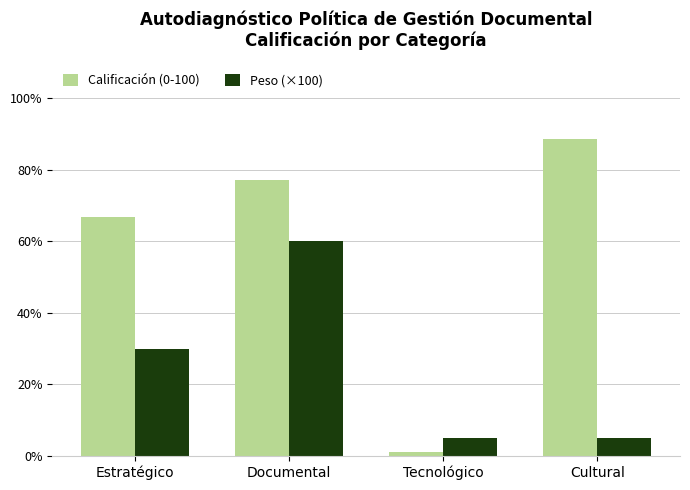

How many groups of bars are there?

4